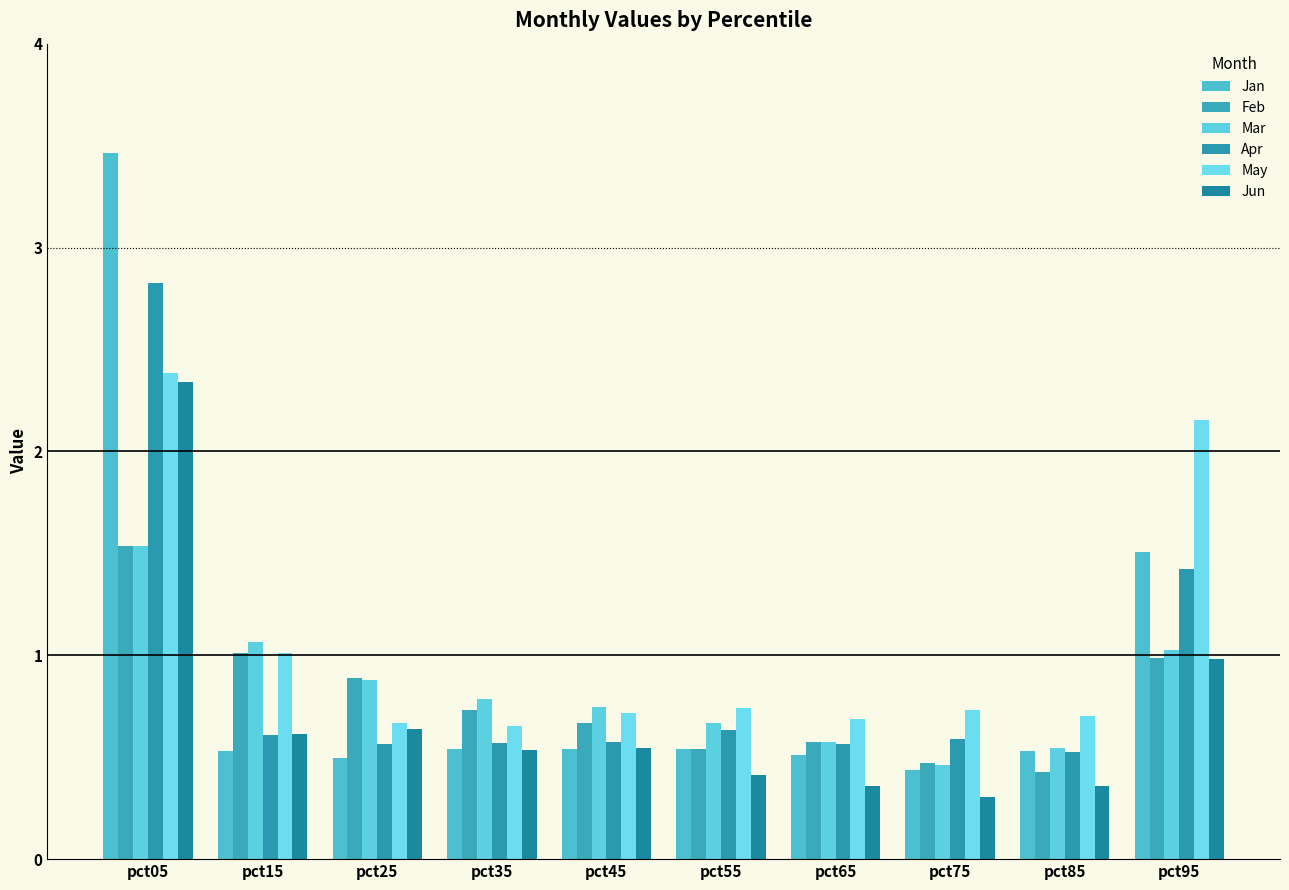

How many bars are there in total?

60